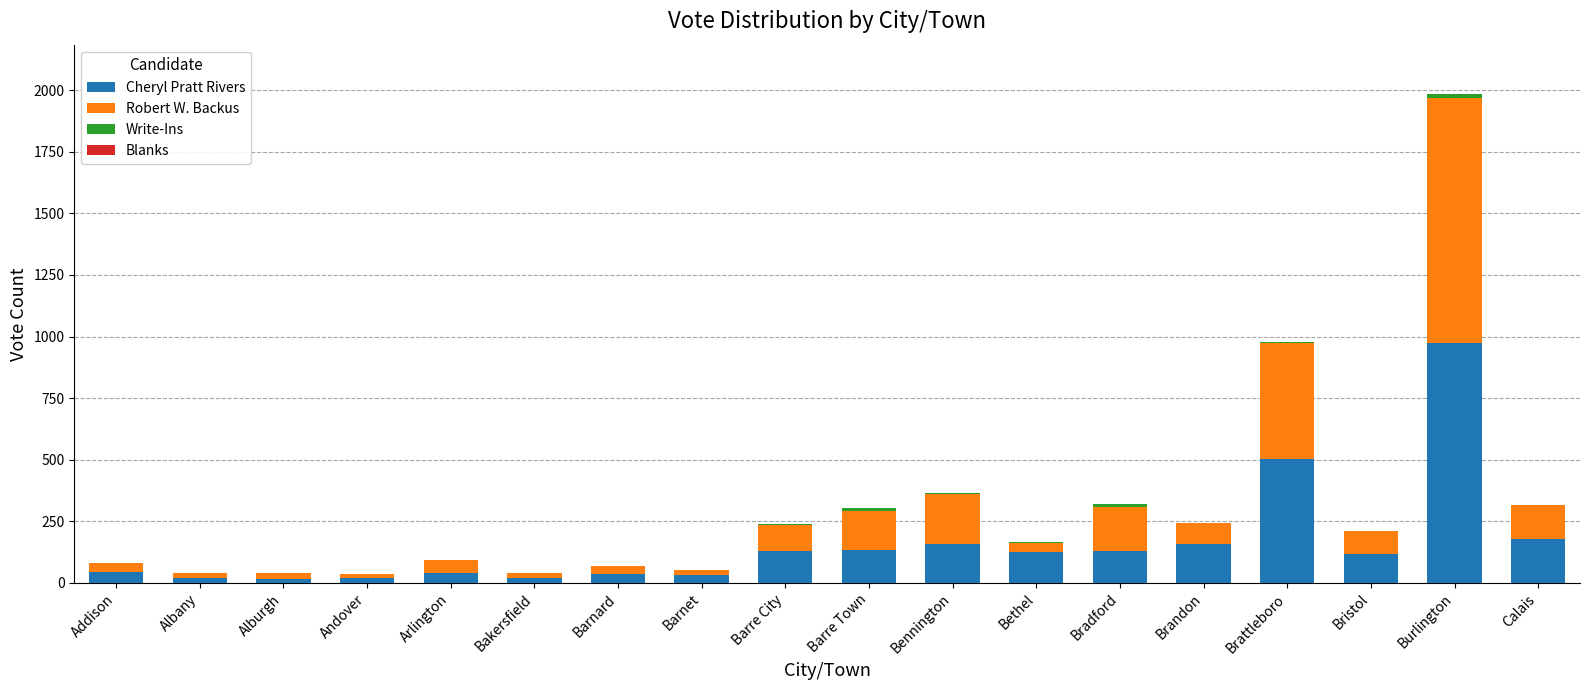

At which category is the sum across all series the highest?

Burlington